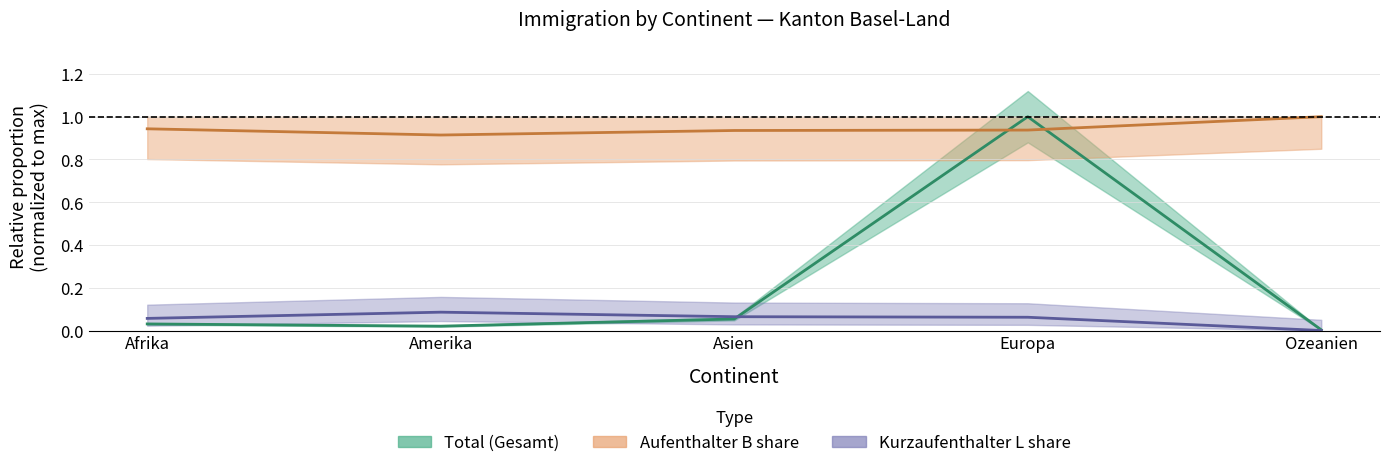

What is the total value across all series at Ozeanien?

1.0